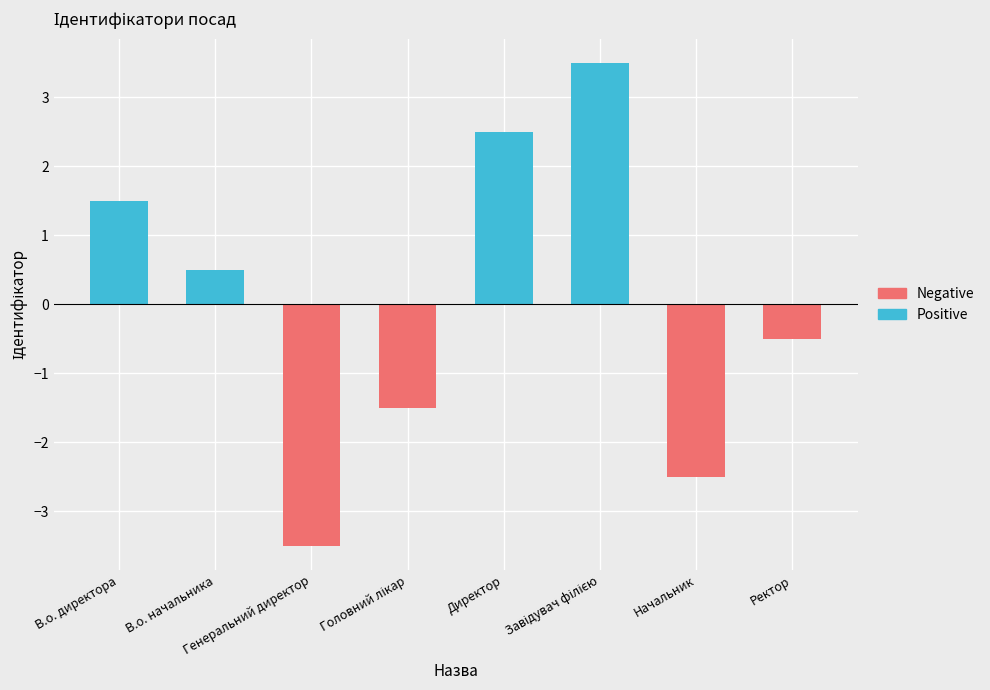

How many Positive values are between 1 and 3?

2